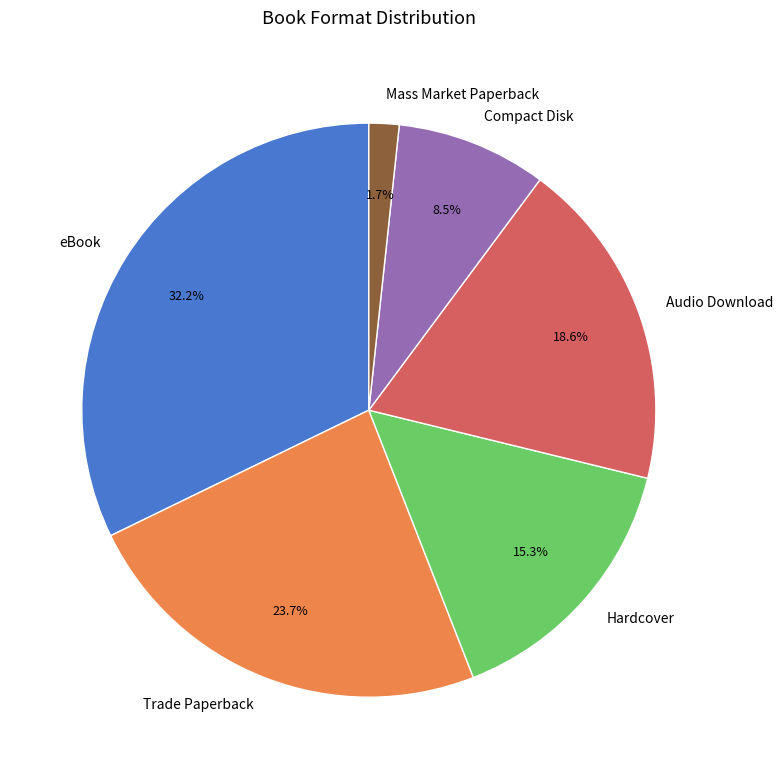

To the nearest percent, what is the combined percentage of Mass Market Paperback and Compact Disk?

10%